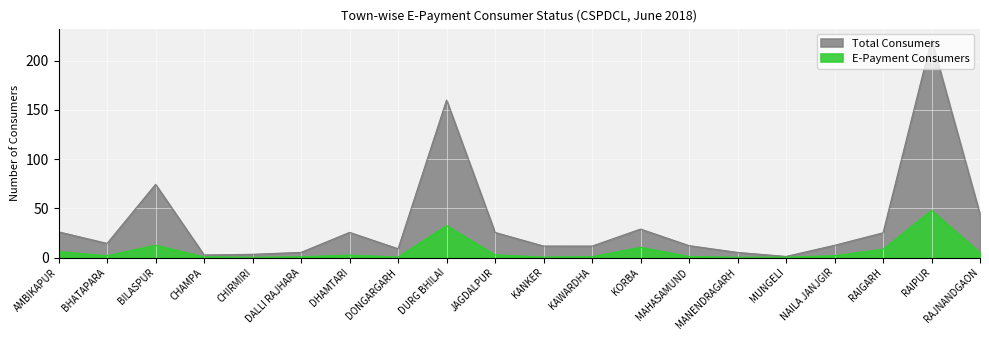

True or false: Total Consumers has more than 0 interior local peaks.

True